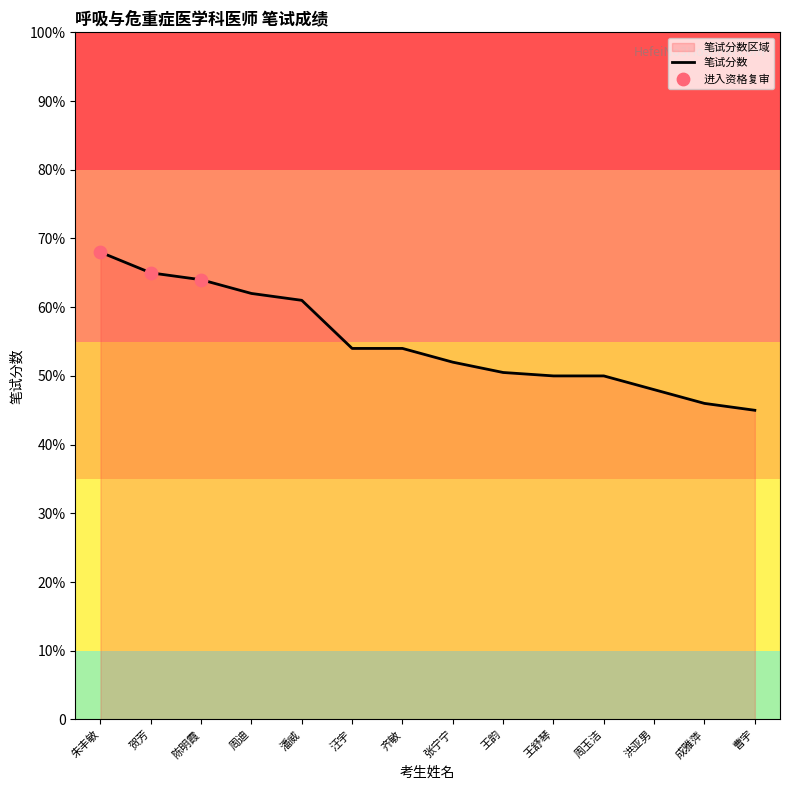

What is the ratio of the value at 周迪 to the value at 陈明霞?

1.0